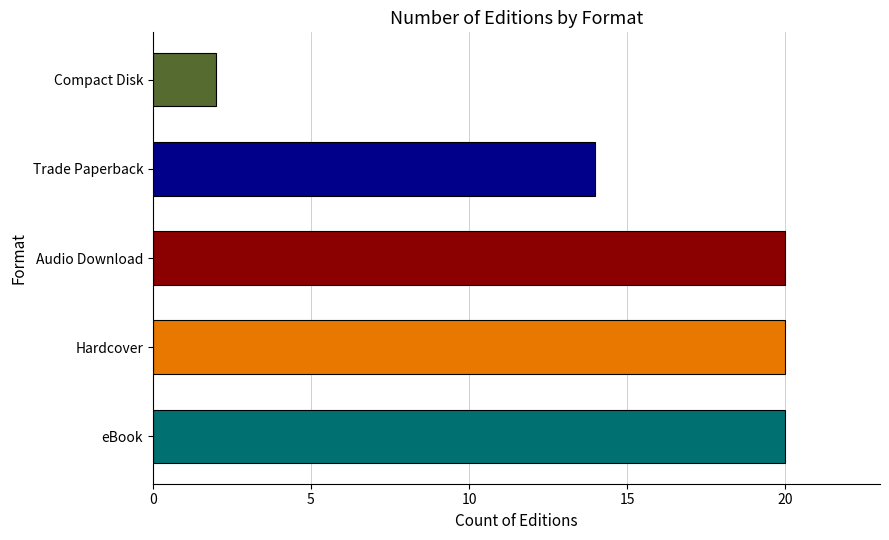

What value does the data have at Audio Download?

20